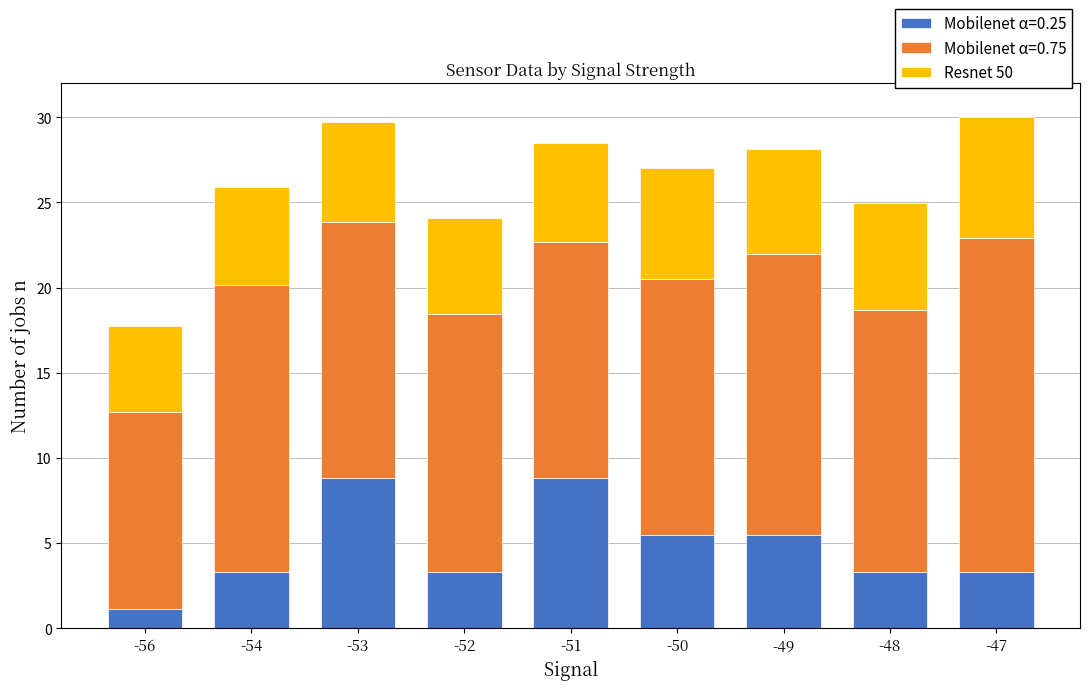

The Mobilenet α=0.25 series shows 5.7 at -54. True or false?

False